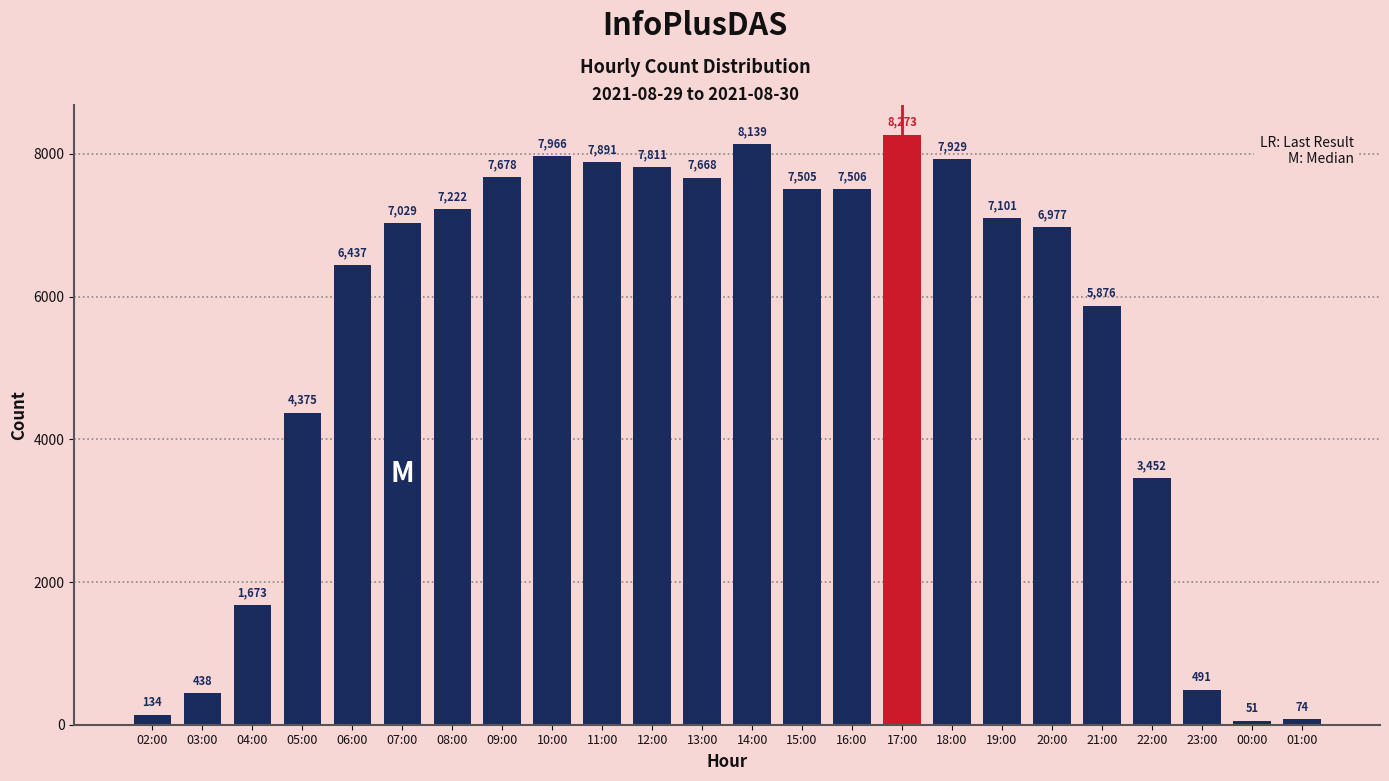

What is the average value?

5404